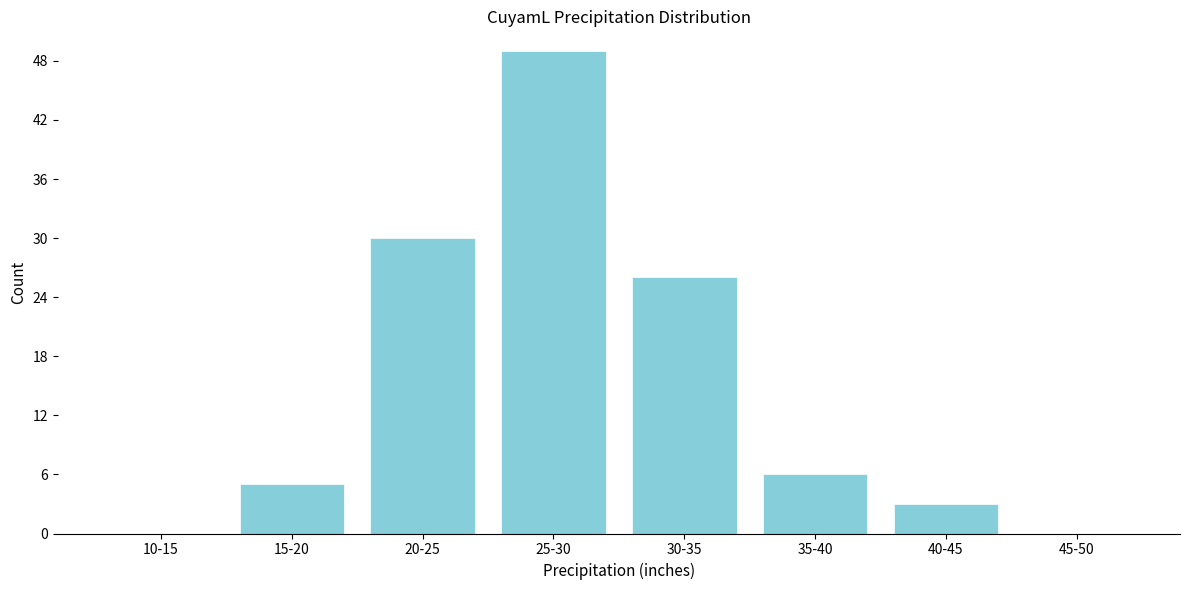

Reading left to right, what are all the values shown in this chart?

10-15=0	15-20=5	20-25=30	25-30=49	30-35=26	35-40=6	40-45=3	45-50=0